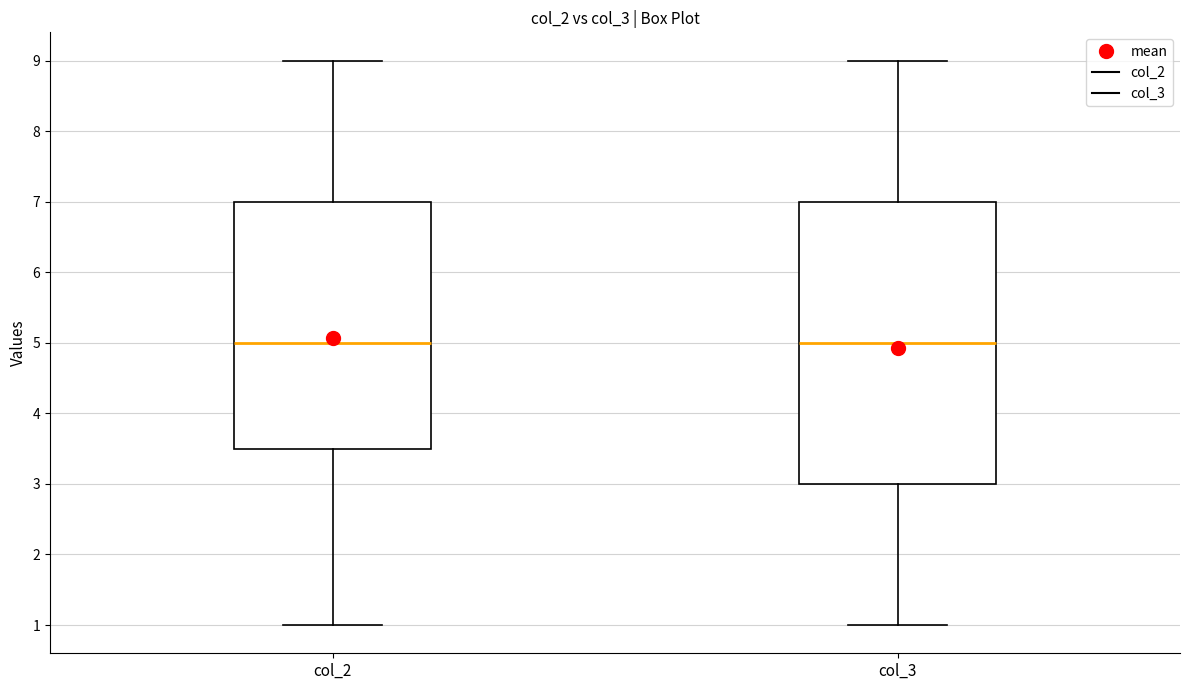

Reading left to right, transcribe this box plot: for each box, give where its median line is, the range the box spans, and where its two whiskers end, as read against the y-axis. The values are not printed on the chart, so give them approximately, as read against the axis.

col_2: median 5.0, box 3.5 to 7.0, whiskers 1.0 to 9.0
col_3: median 5.0, box 3.0 to 7.0, whiskers 1.0 to 9.0